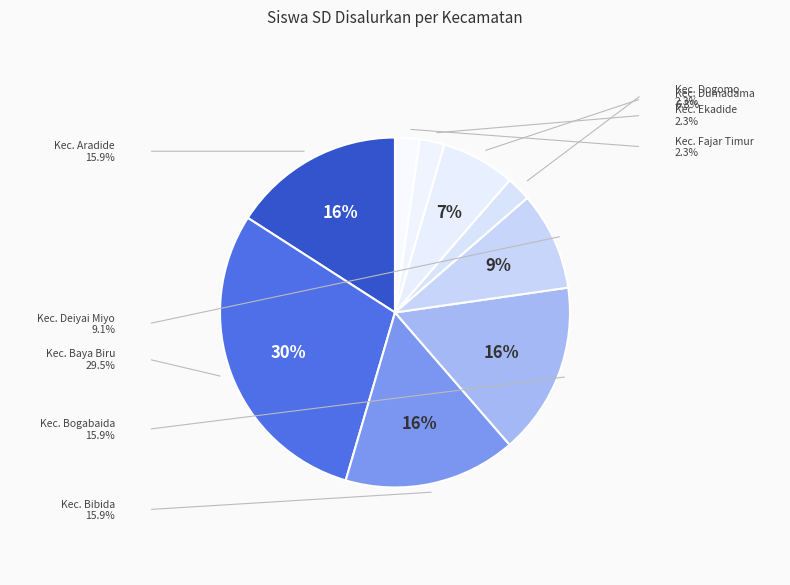

Does Kec. Fajar Timur account for over 50% of the chart?

No